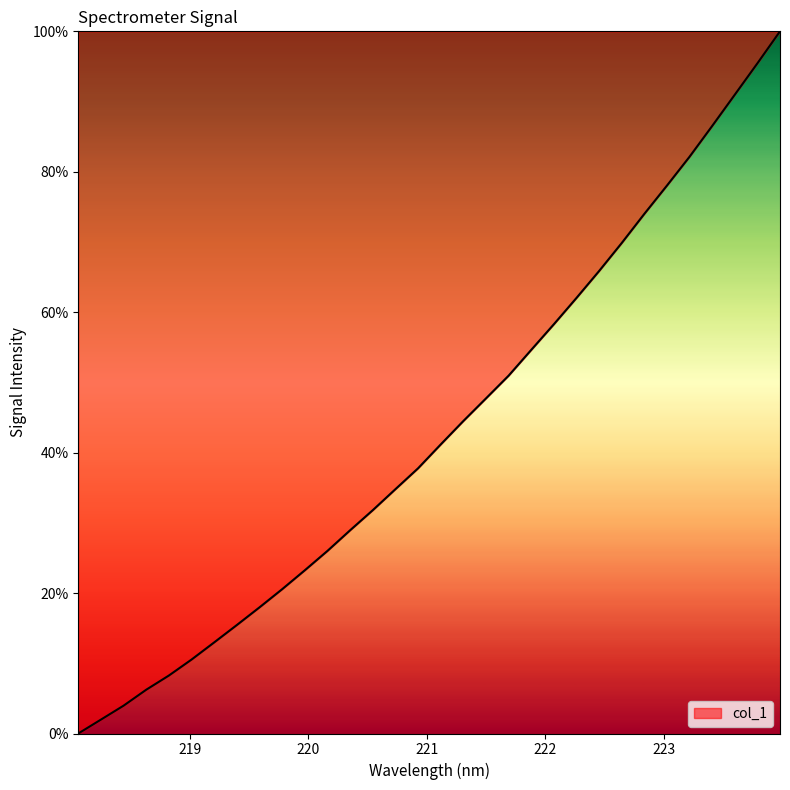

What is the difference between the maximum and minimum values?

100.0